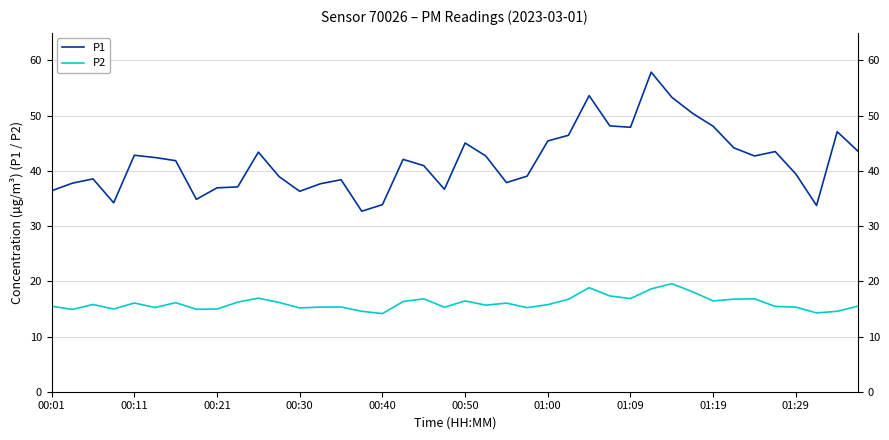

The value of P2 at 18 is 16.8. True or false?

True